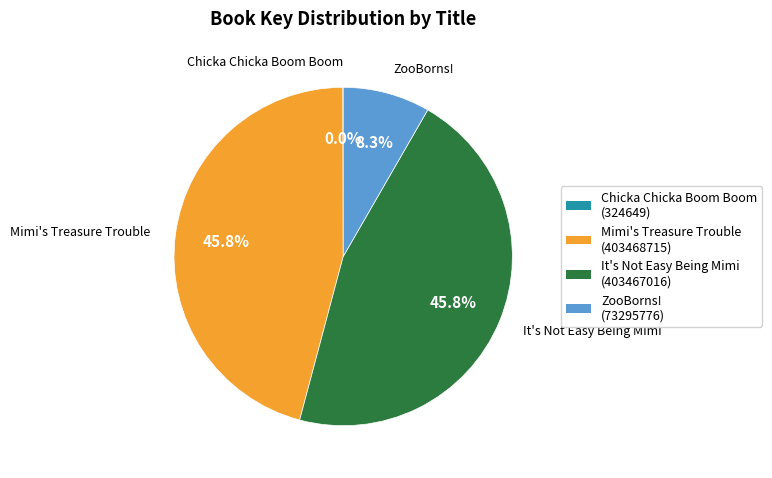

Is it true that ZooBorns! is 2% of the pie?

False